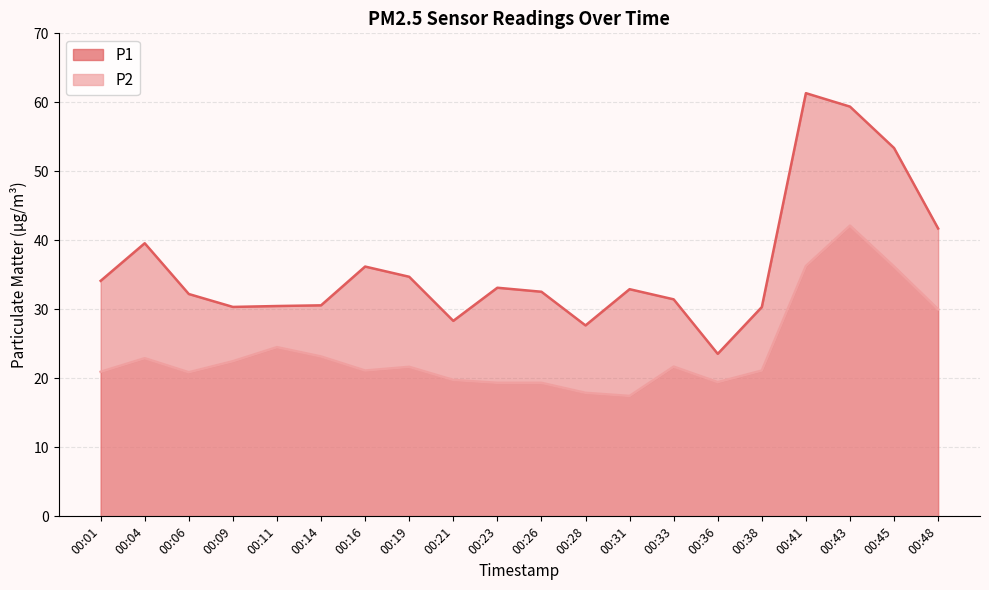

Reading left to right, extract all data points from this chart.

P1: 00:01=34.1	00:04=39.6	00:06=32.2	00:09=30.4	00:11=30.5	00:14=30.6	00:16=36.2	00:19=34.7	00:21=28.3	00:23=33.1	00:26=32.5	00:28=27.7	00:31=32.9	00:33=31.4	00:36=23.6	00:38=30.3	00:41=61.3	00:43=59.4	00:45=53.4	00:48=41.7
P2: 00:01=20.9	00:04=22.9	00:06=20.9	00:09=22.5	00:11=24.5	00:14=23.2	00:16=21.1	00:19=21.7	00:21=19.8	00:23=19.4	00:26=19.4	00:28=17.9	00:31=17.4	00:33=21.7	00:36=19.4	00:38=21.1	00:41=36.3	00:43=42.1	00:45=36.2	00:48=30.0